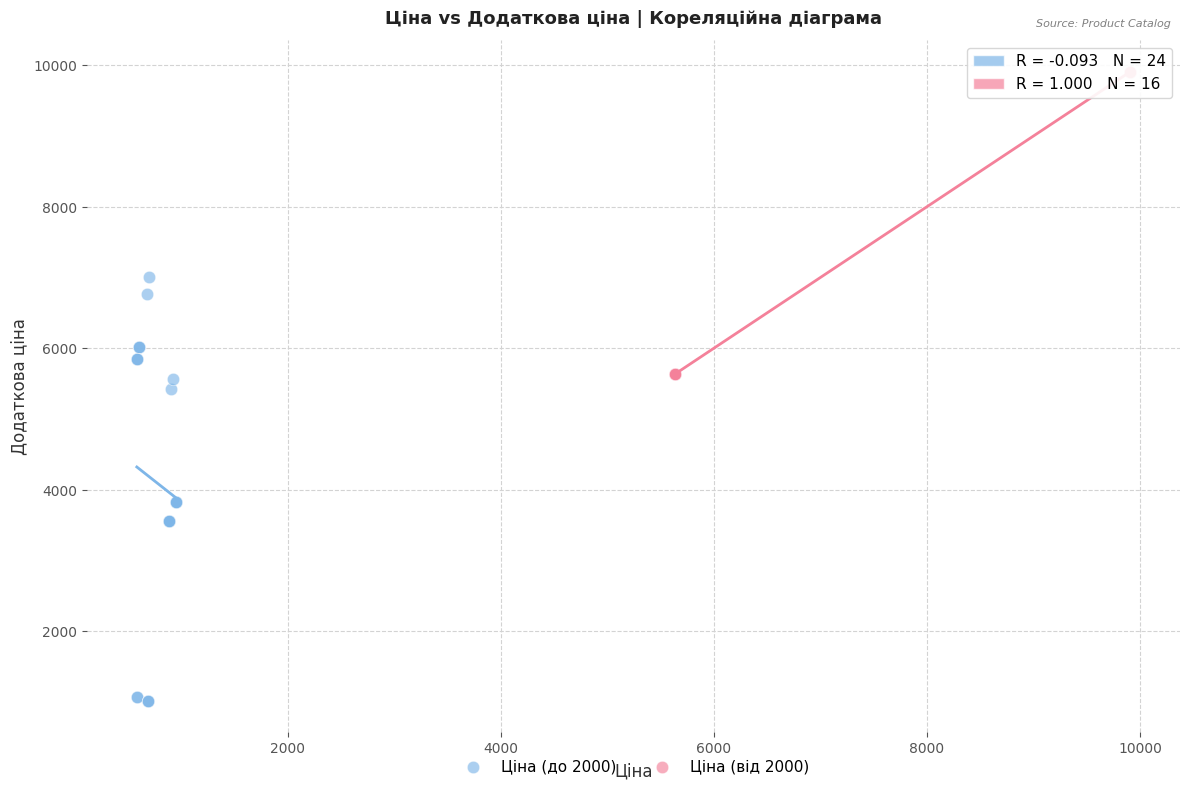

Which series contains the lowest Y value?

Ціна (до 2000)